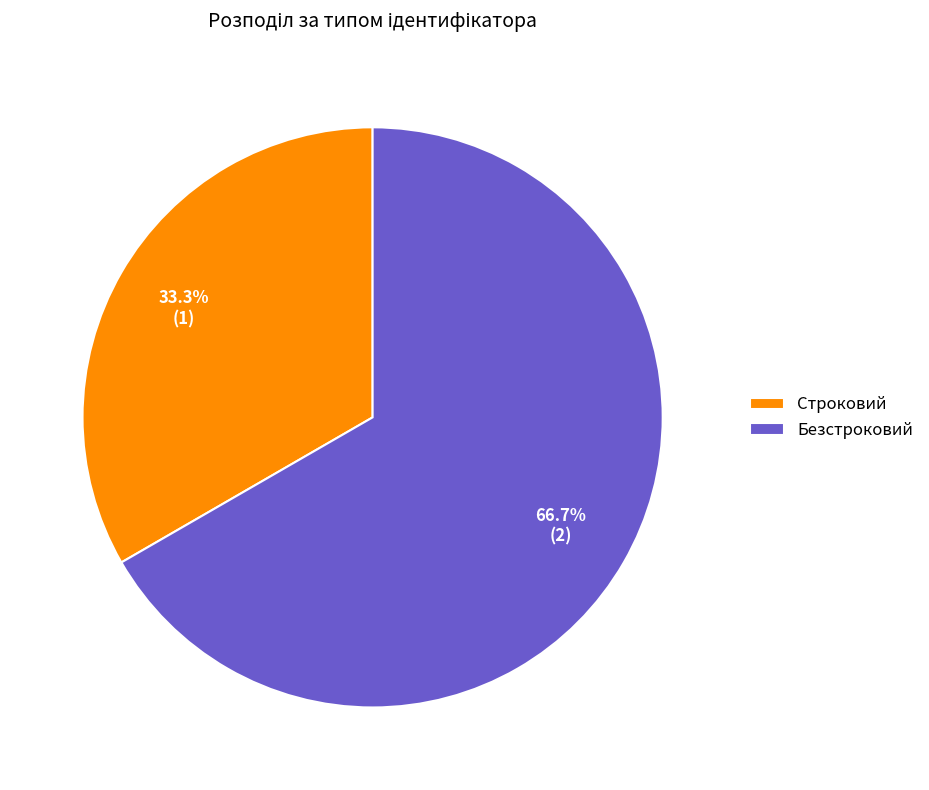

Count the number of slices in the pie.

2